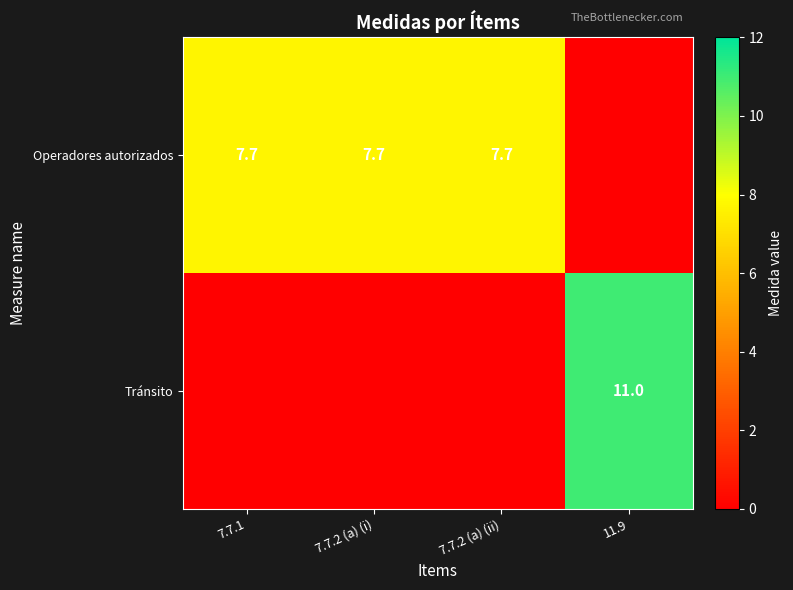

True or false: Operadores autorizados has a value of 2.5 at 7.7.1.

False